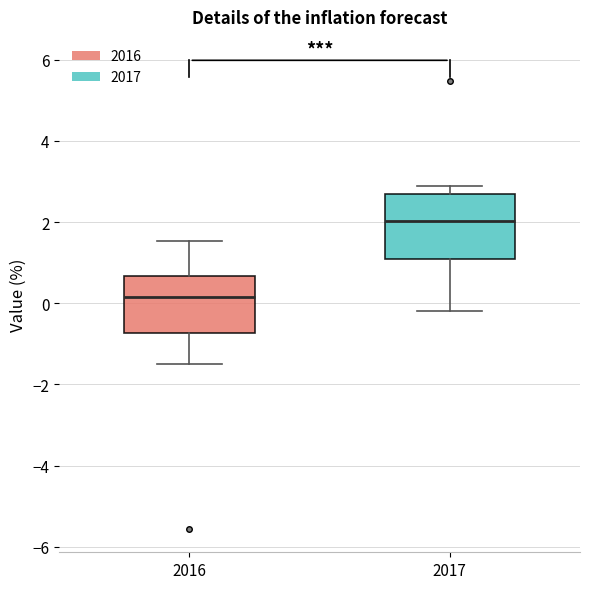

Reading left to right, transcribe this box plot: for each box, give where its median line is, the range the box spans, and where its two whiskers end, as read against the y-axis. The values are not printed on the chart, so give them approximately, as read against the axis.

2016: median 0.2, box -0.8 to 0.6, whiskers -1.4 to 1.6
2017: median 2.0, box 1.0 to 2.8, whiskers -0.2 to 2.8 (just above the box's upper edge)